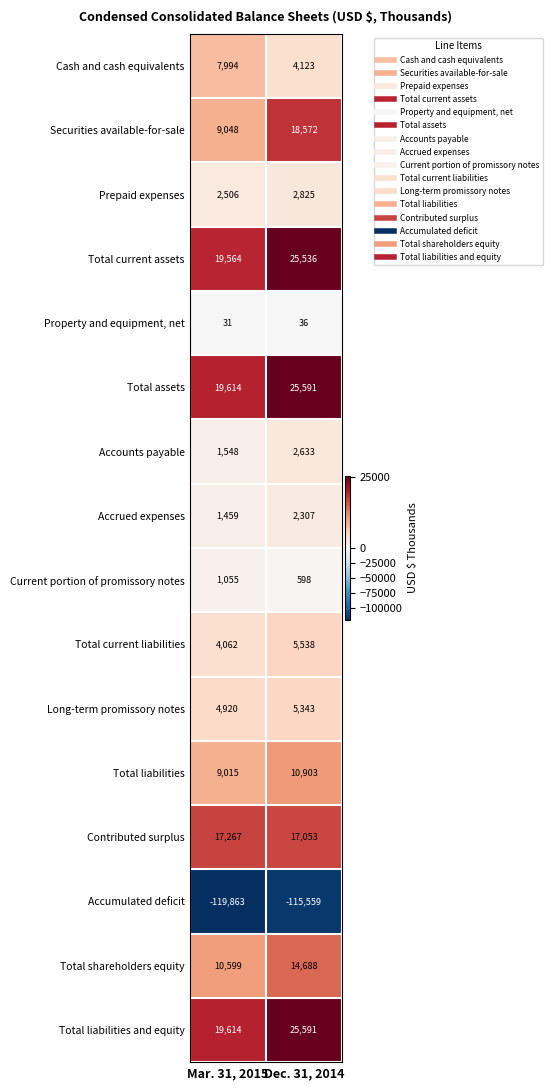

At which category is the sum across all series the highest?

Dec. 31, 2014